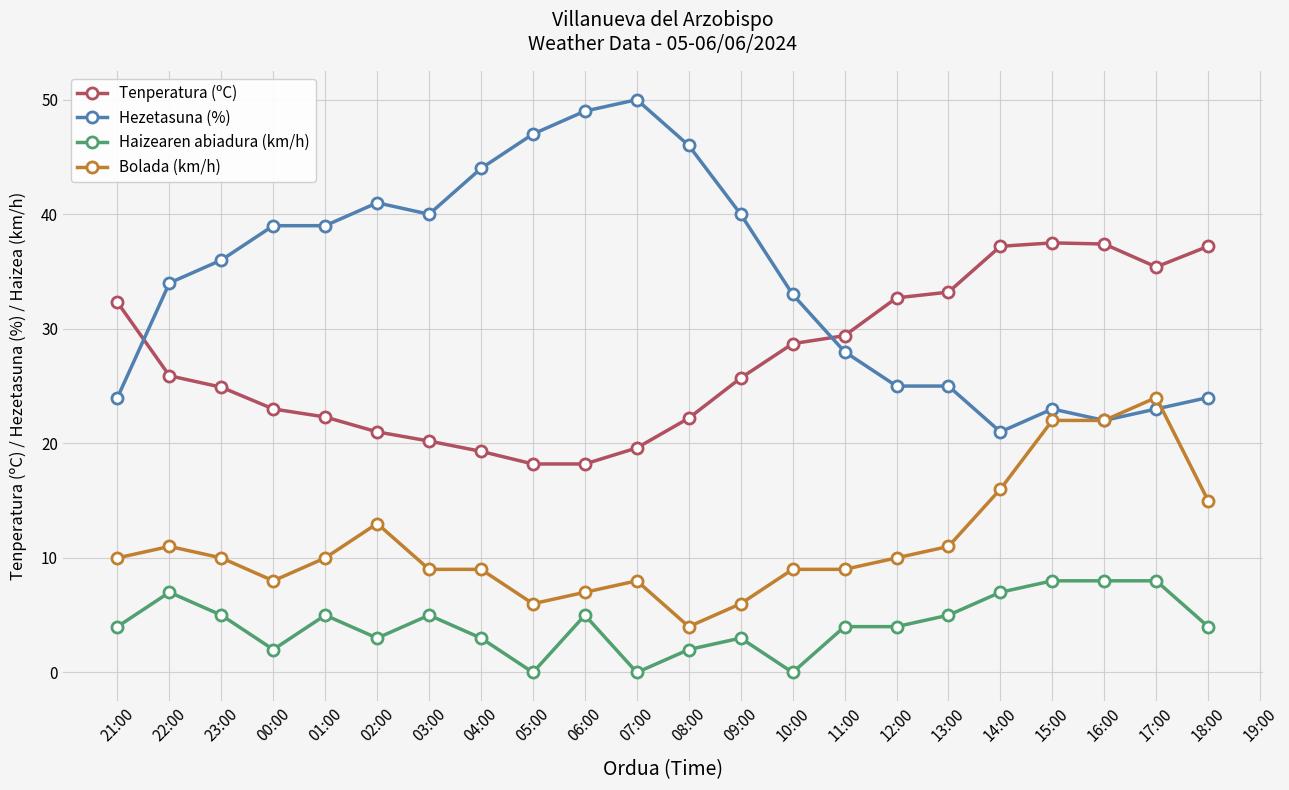

At which category does Haizearen abiadura (km/h) reach its first local peak?

22:00